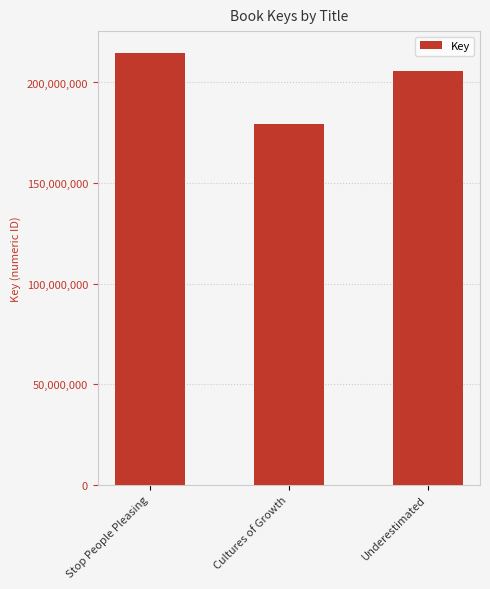

Are the bars horizontal?

No